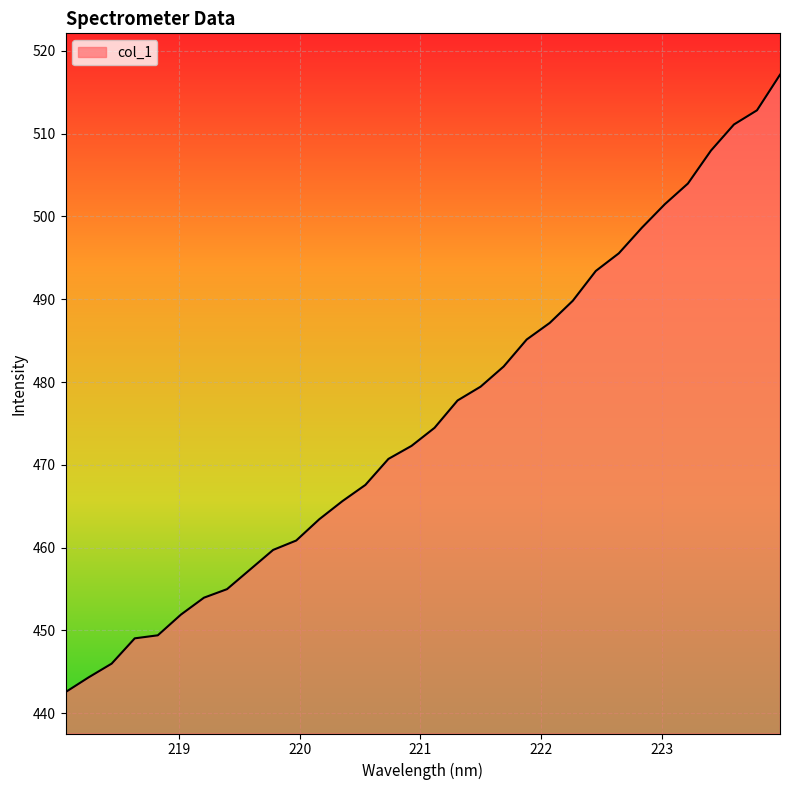

What is the smallest value displayed?

442.5